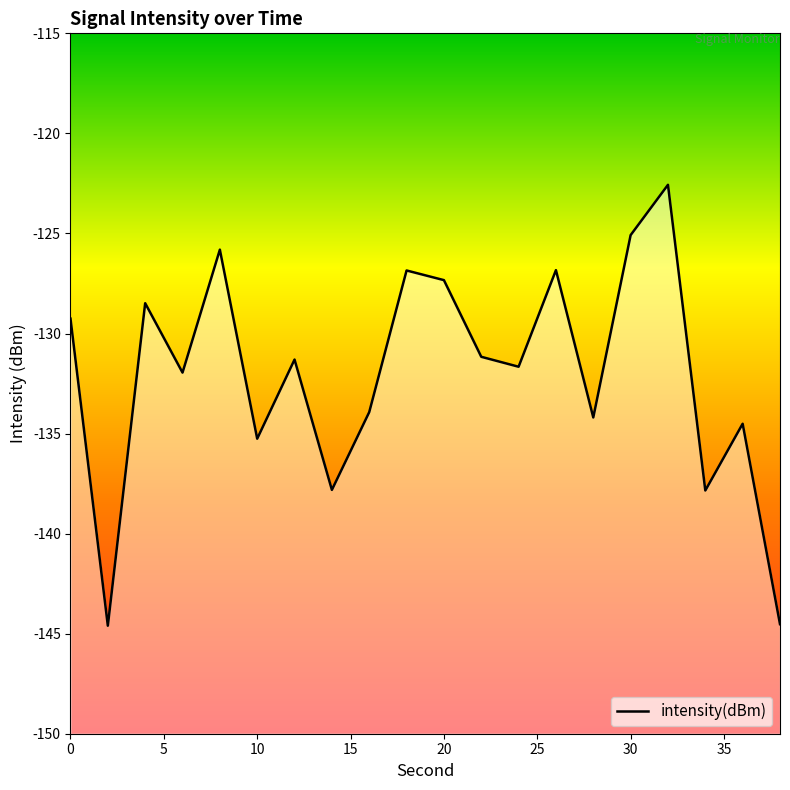

The value at 10 is -185.3. True or false?

False